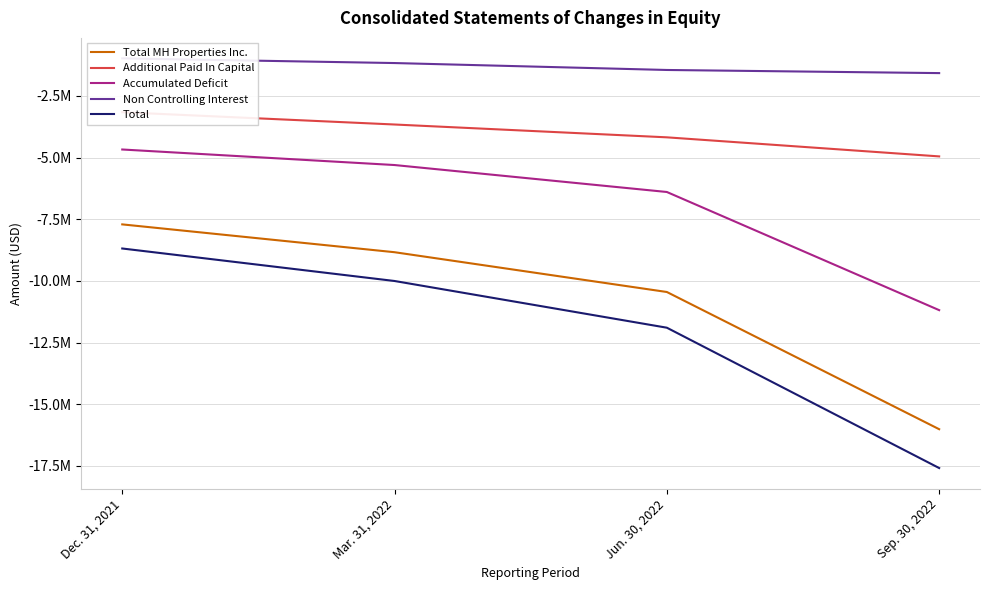

Between Mar. 31, 2022 and Sep. 30, 2022, which series saw the biggest shift?

Total